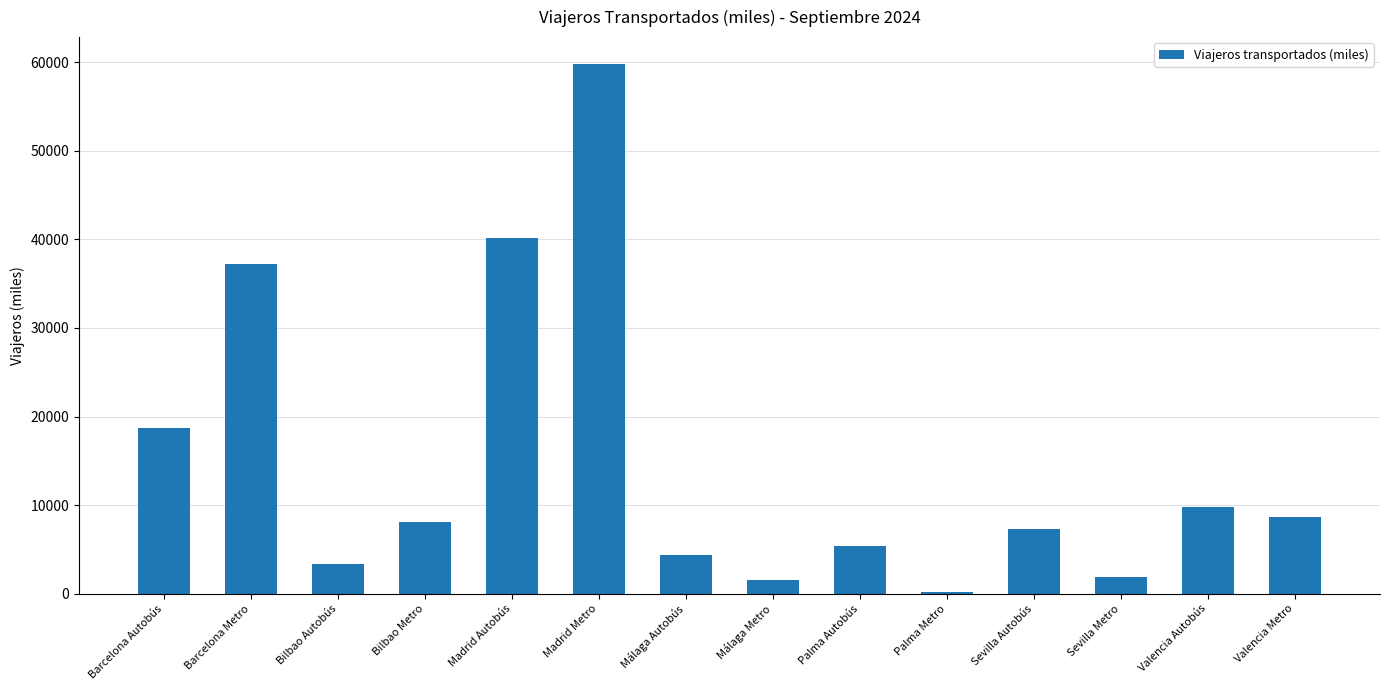

Which label corresponds to the largest value in the chart?

Madrid Metro